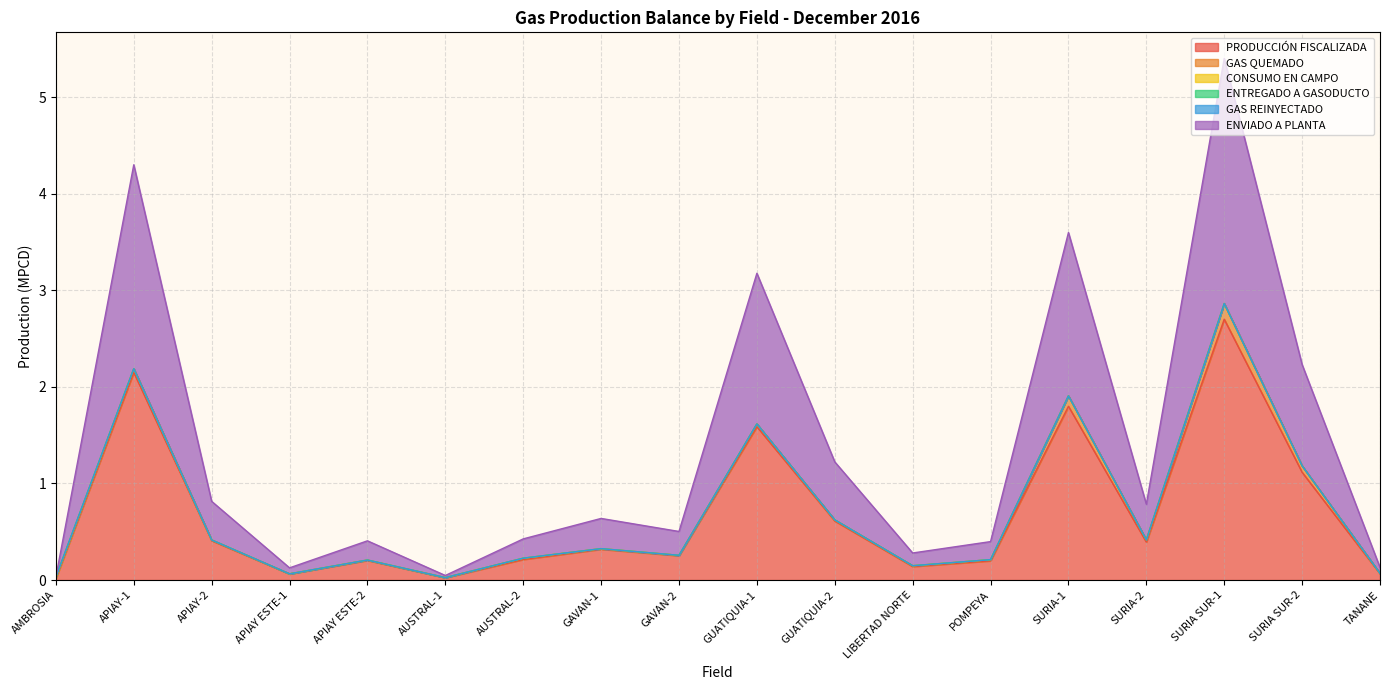

What are all the series names shown in the legend?

PRODUCCIÓN FISCALIZADA, GAS QUEMADO, CONSUMO EN CAMPO, ENTREGADO A GASODUCTO, GAS REINYECTADO, ENVIADO A PLANTA